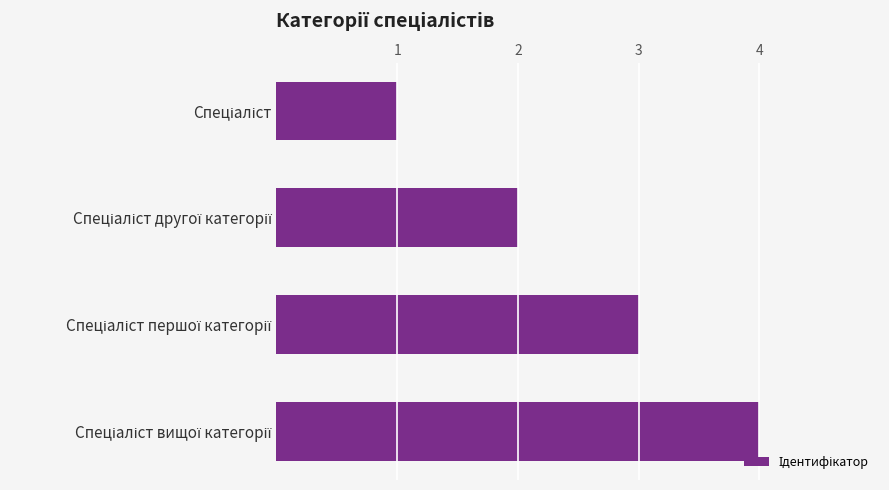

What is the difference between the maximum and minimum values?

3